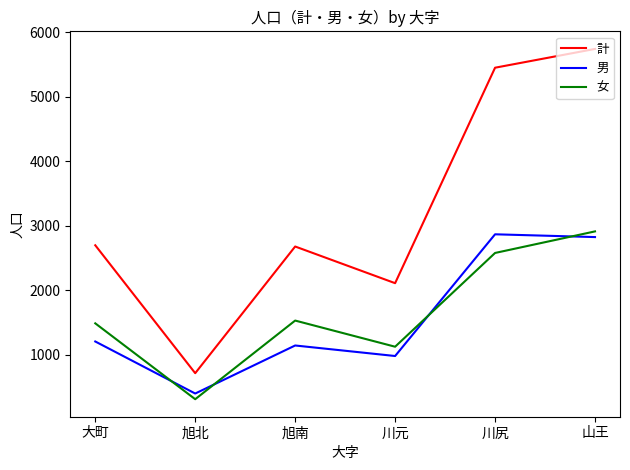

What is the sum of the 計 values at 旭北 and 大町?

3417